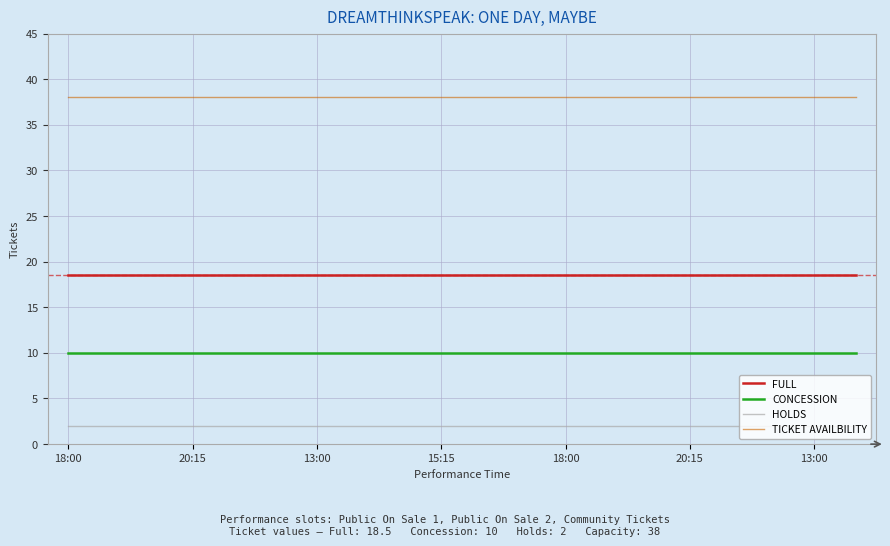

True or false: CONCESSION and HOLDS intersect in this chart.

False